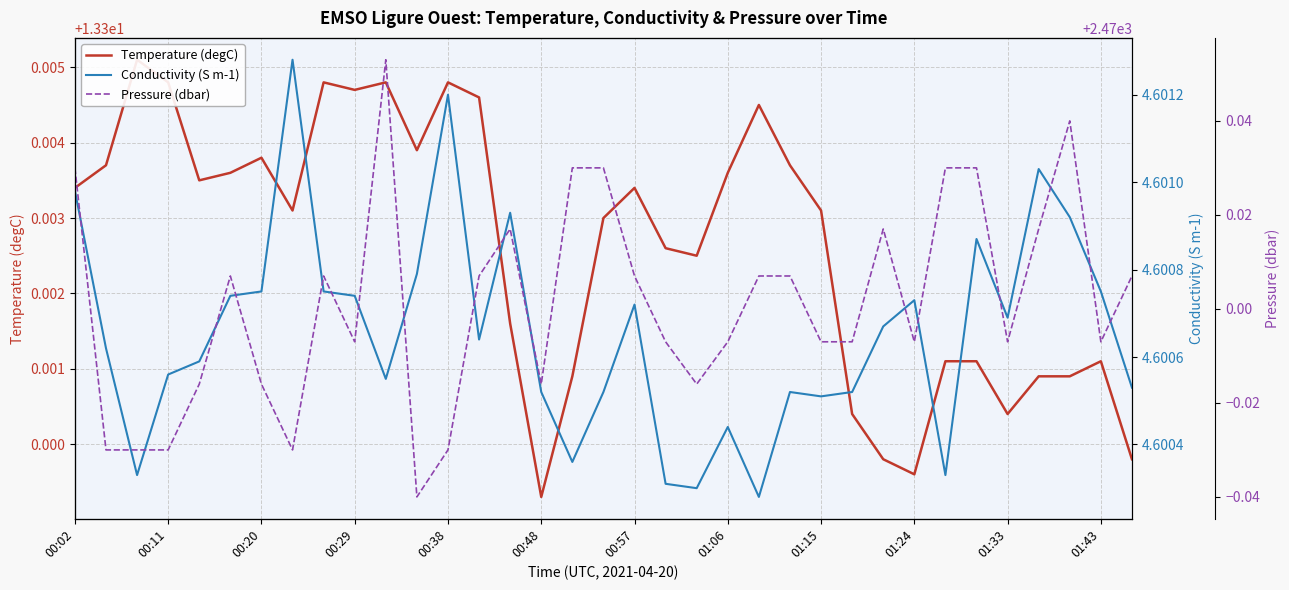

Which series has the largest range (max minus min)?

Pressure (dbar)